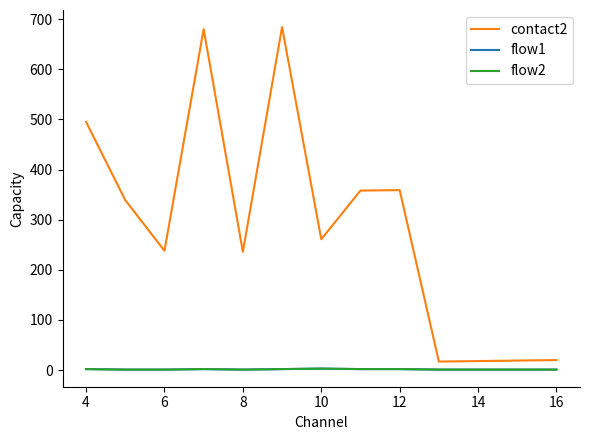

What is the maximum value shown in the chart?

684